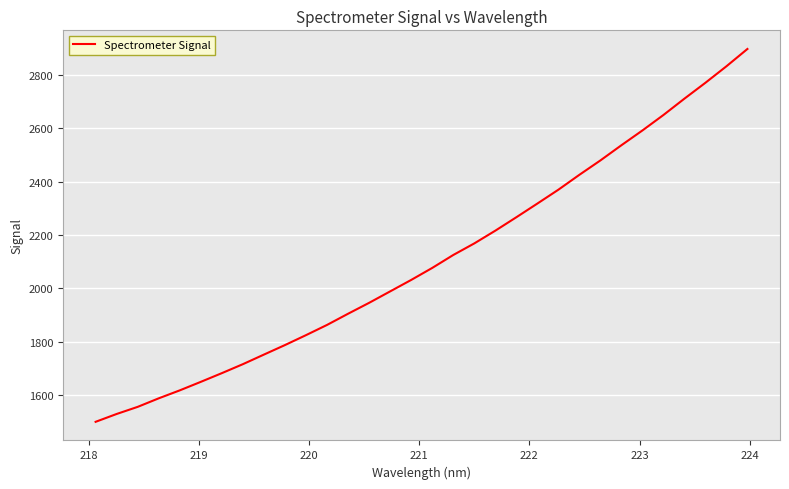

Does the chart display data point markers on the line(s)?

No